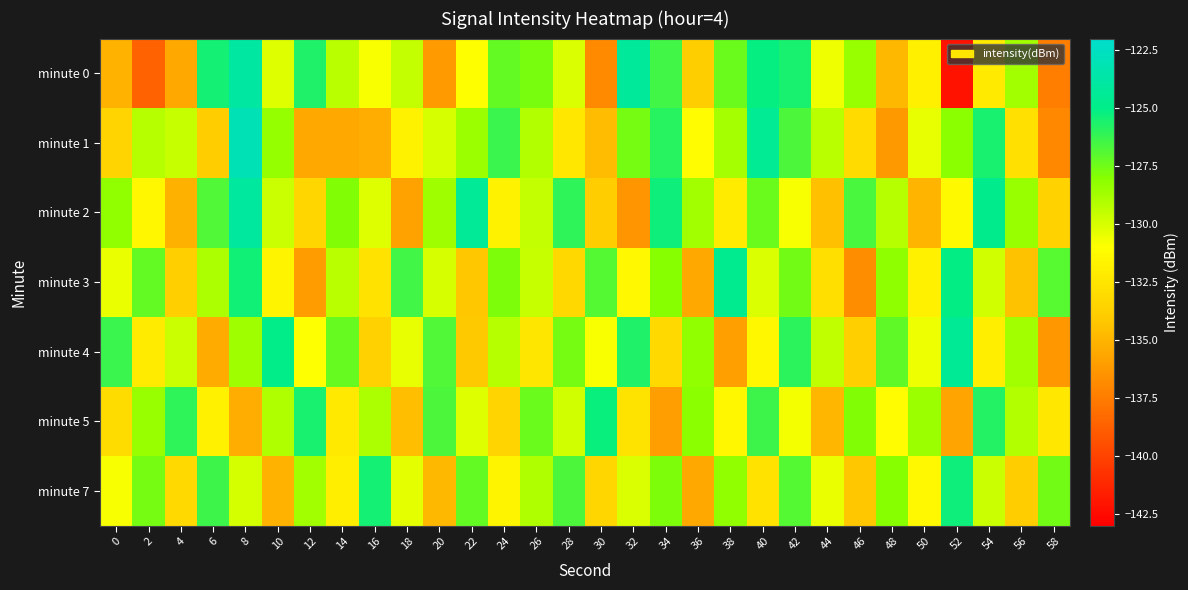

Reading right to left, what are all the values shown in this chart?

minute 0: 58=-137.4	56=-128.7	54=-132.2	52=-142.1	50=-131.9	48=-134.9	46=-128.4	44=-130.7	42=-125.6	40=-125.2	38=-127.4	36=-133.8	34=-126.5	32=-124.2	30=-136.9	28=-130.1	26=-127.7	24=-127.2	22=-131.0	20=-136.2	18=-129.5	16=-130.9	14=-129.3	12=-125.7	10=-130.2	8=-123.9	6=-125.5	4=-135.5	2=-138.6	0=-135.1
minute 1: 58=-137.0	56=-132.8	54=-125.6	52=-128.1	50=-130.4	48=-136.2	46=-133.1	44=-129.3	42=-126.7	40=-124.5	38=-128.8	36=-131.2	34=-125.9	32=-127.6	30=-134.7	28=-132.4	26=-129.1	24=-126.3	22=-128.5	20=-130.0	18=-131.7	16=-135.4	14=-135.6	12=-135.6	10=-128.4	8=-123.0	6=-133.9	4=-129.6	2=-129.1	0=-133.5
minute 2: 58=-133.6	56=-128.4	54=-124.8	52=-131.3	50=-135.0	48=-129.2	46=-126.6	44=-134.5	42=-130.8	40=-127.4	38=-132.1	36=-128.7	34=-125.3	32=-136.4	30=-133.9	28=-126.1	26=-129.5	24=-131.7	22=-124.3	20=-128.6	18=-135.8	16=-130.2	14=-127.9	12=-133.4	10=-129.7	8=-124.1	6=-126.8	4=-135.2	2=-131.5	0=-128.3
minute 3: 58=-127.0	56=-134.4	54=-129.8	52=-125.1	50=-131.8	48=-128.2	46=-136.7	44=-132.9	42=-127.5	40=-130.1	38=-124.7	36=-135.5	34=-128.0	32=-131.4	30=-126.9	28=-133.3	26=-129.6	24=-127.8	22=-134.2	20=-130.0	18=-126.5	16=-132.7	14=-129.3	12=-136.1	10=-131.6	8=-125.4	6=-128.9	4=-133.8	2=-127.2	0=-130.5
minute 4: 58=-136.3	56=-128.7	54=-132.0	52=-124.4	50=-130.6	48=-127.1	46=-133.8	44=-129.4	42=-126.0	40=-131.5	38=-135.9	36=-128.3	34=-133.2	32=-125.7	30=-130.9	28=-127.6	26=-132.5	24=-129.2	22=-134.1	20=-126.8	18=-130.4	16=-133.7	14=-127.3	12=-131.0	10=-124.9	8=-128.6	6=-135.4	4=-129.7	2=-132.1	0=-126.3
minute 5: 58=-132.4	56=-129.1	54=-125.8	52=-135.7	50=-128.5	48=-131.2	46=-127.9	44=-134.9	42=-130.7	40=-126.4	38=-131.5	36=-128.1	34=-136.0	32=-132.6	30=-125.2	28=-129.8	26=-127.4	24=-133.5	22=-130.2	20=-126.7	18=-134.6	16=-128.9	14=-132.3	12=-125.6	10=-129.0	8=-135.3	6=-131.8	4=-126.1	2=-128.4	0=-133.0
minute 7: 58=-127.5	56=-133.9	54=-129.7	52=-125.3	50=-131.4	48=-128.0	46=-134.2	44=-130.5	42=-126.9	40=-132.7	38=-128.3	36=-135.6	34=-127.8	32=-130.1	30=-133.4	28=-126.7	26=-129.0	24=-131.6	22=-127.2	20=-134.8	18=-130.3	16=-125.5	14=-132.0	12=-128.7	10=-135.1	8=-129.9	6=-126.4	4=-133.2	2=-127.6	0=-130.8